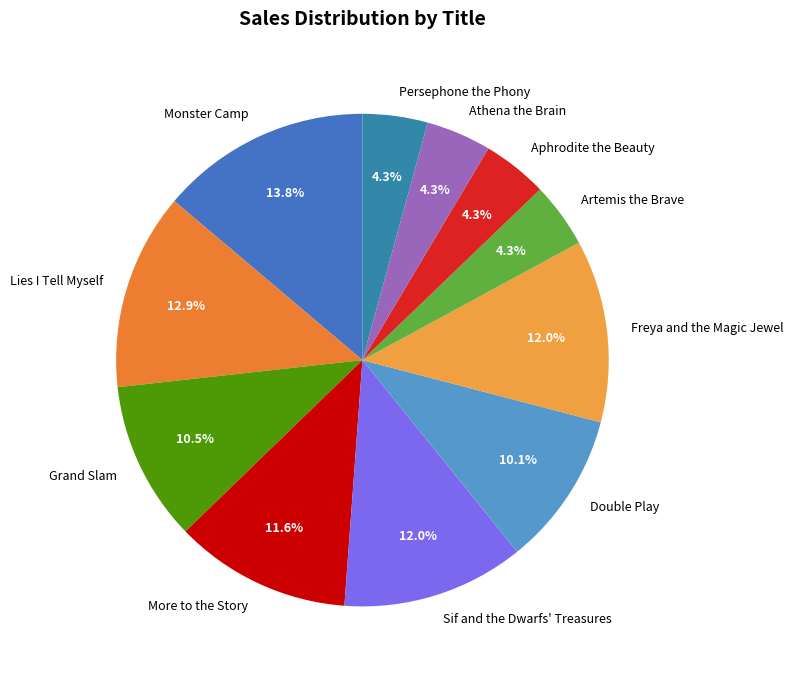

Count the number of slices in the pie.

11